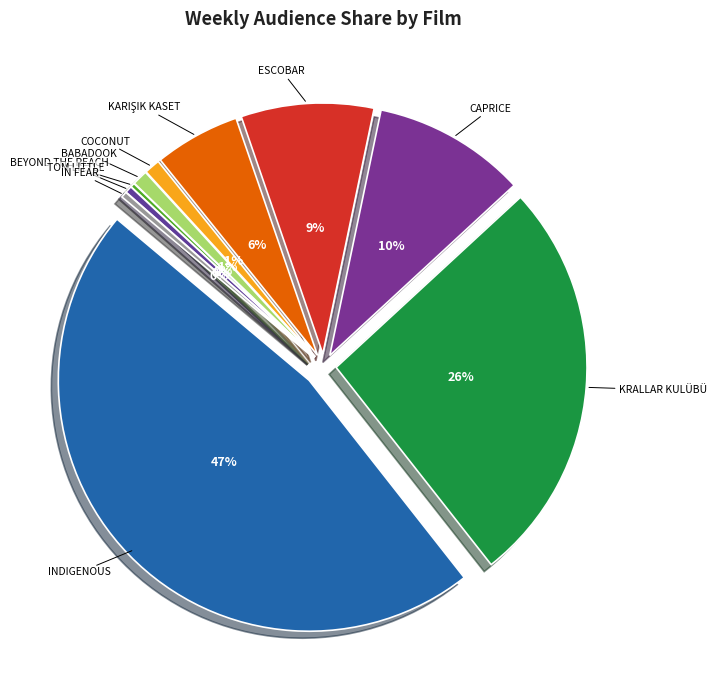

To the nearest percent, what is the combined percentage of BABADOOK, THE and INDIGENOUS?

48%